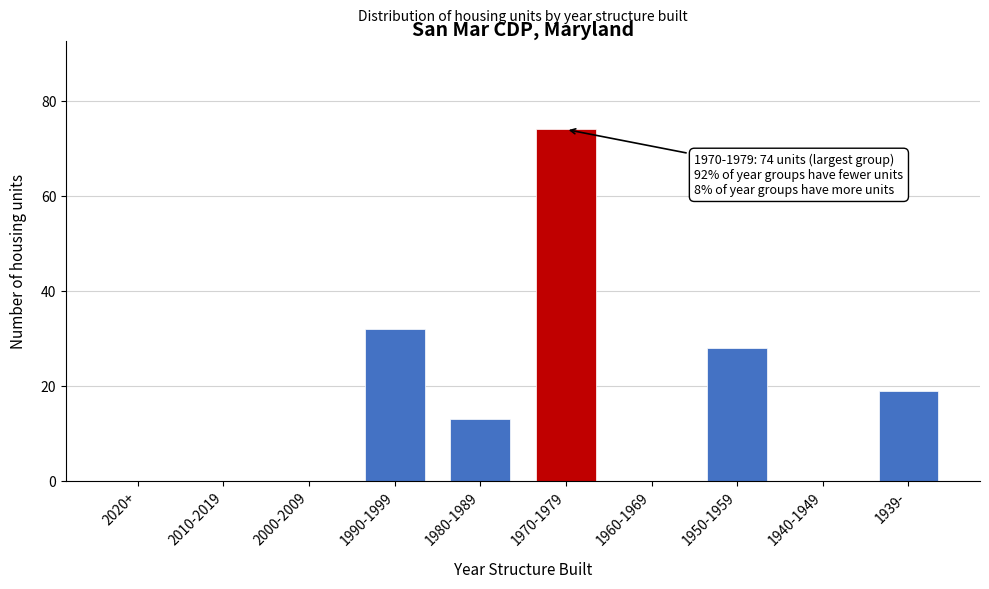

Reading right to left, what are all the values shown in this chart?

1939-=19	1940-1949=0	1950-1959=28	1960-1969=0	1970-1979=74	1980-1989=13	1990-1999=32	2000-2009=0	2010-2019=0	2020+=0